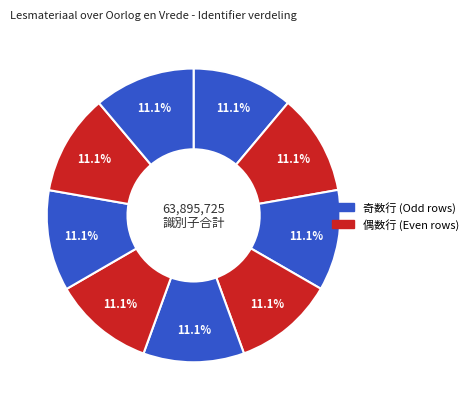

How many slices are in this pie chart?

9